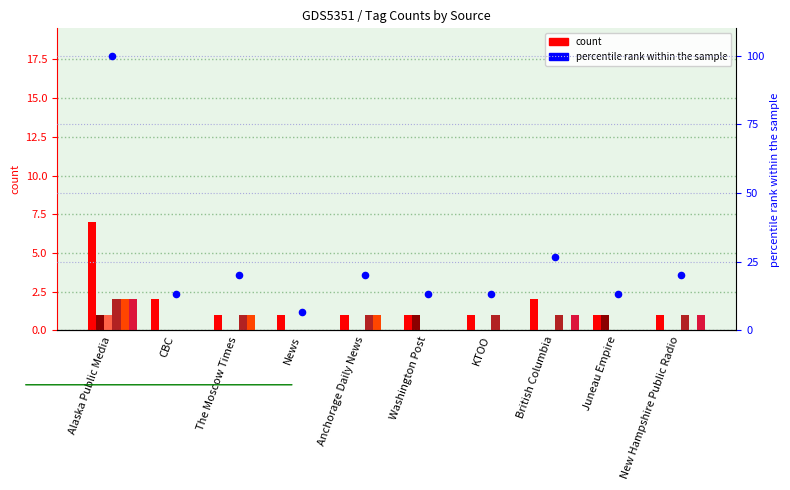

At how many categories does at least one series exceed 5?

1